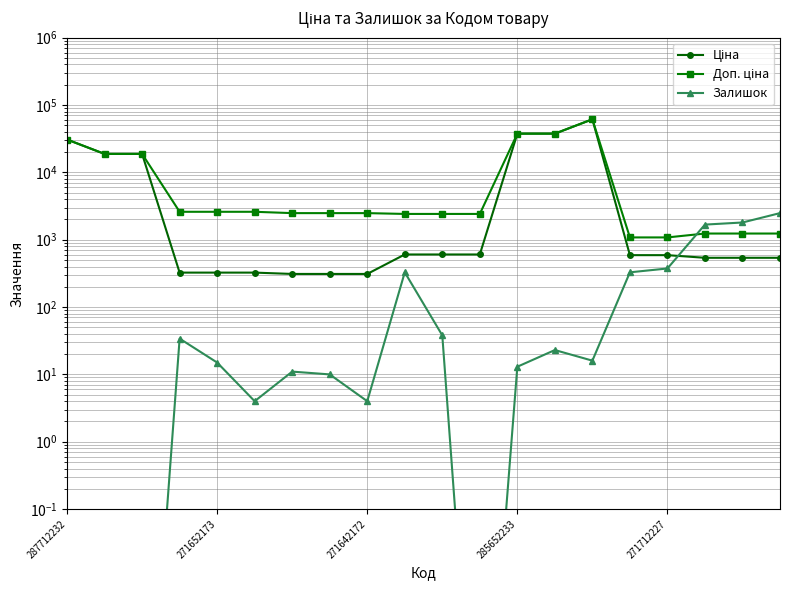

Which series changed the most between 287712232 and 5?

Ціна